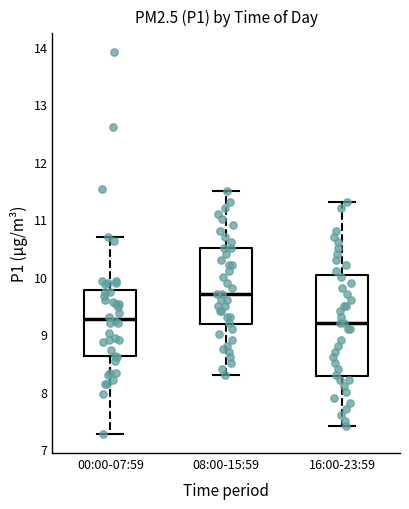

Reading left to right, read every box against the y-axis: the position of its median line, the range the box covers, and the ends of its whiskers. The values are not printed on the chart, so give them approximately, as read against the axis.

00:00-07:59: median 9.3, box 8.6 to 9.8, whiskers 7.3 to 10.7
08:00-15:59: median 9.7, box 9.2 to 10.5, whiskers 8.3 to 11.5
16:00-23:59: median 9.2, box 8.3 to 10.0, whiskers 7.4 to 11.3